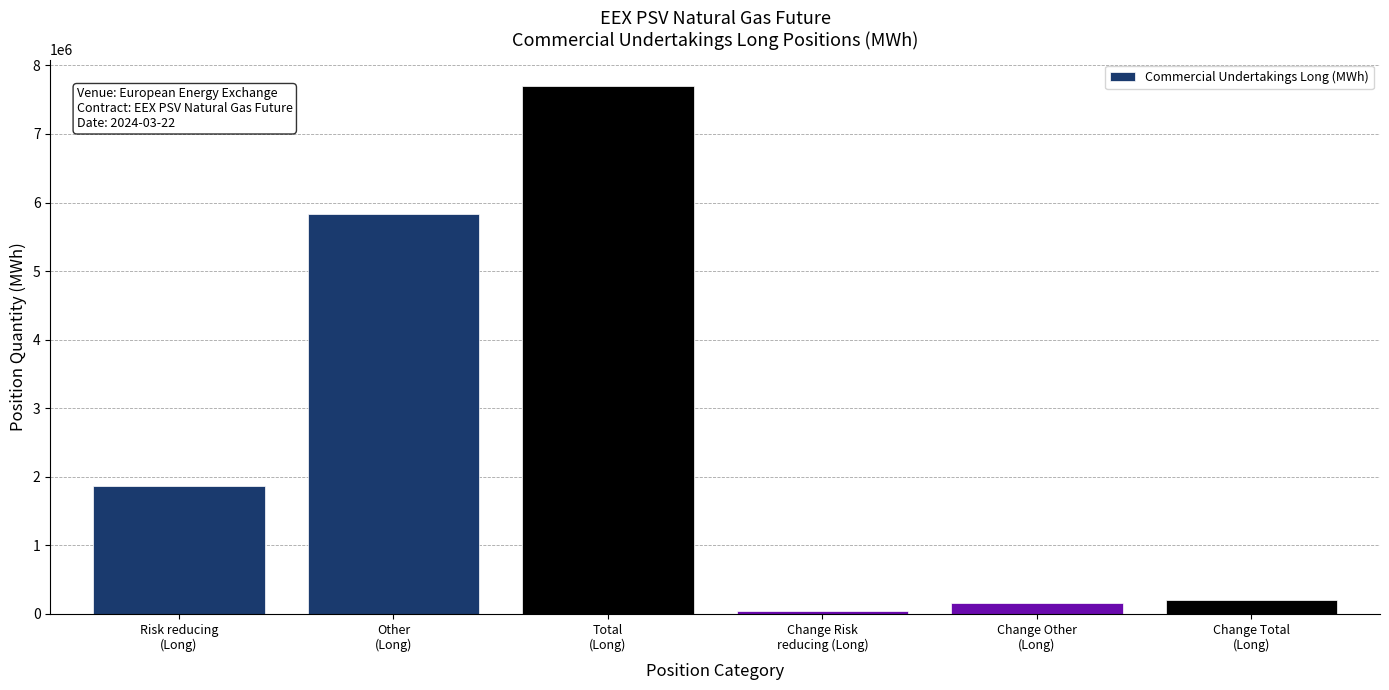

Reading right to left, list all the values displayed in this chart.

198960	161232	37728	7701504	5830752	1870752